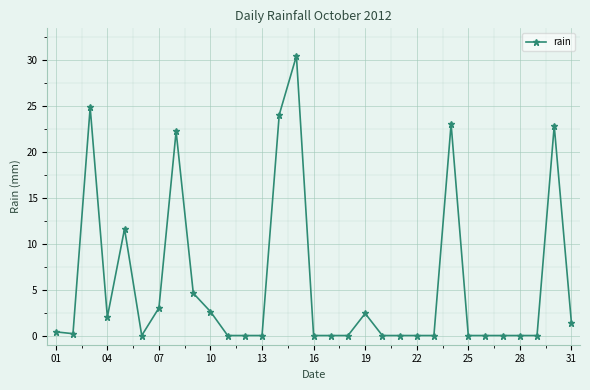

Reading right to left, what are all the values shown in this chart?

1.4	22.8	0.0	0.0	0.0	0.0	0.0	23.0	0.0	0.0	0.0	0.0	2.4	0.0	0.0	0.0	30.4	24.0	0.0	0.0	0.0	2.6	4.6	22.2	3.0	0.0	11.6	2.0	24.8	0.2	0.4